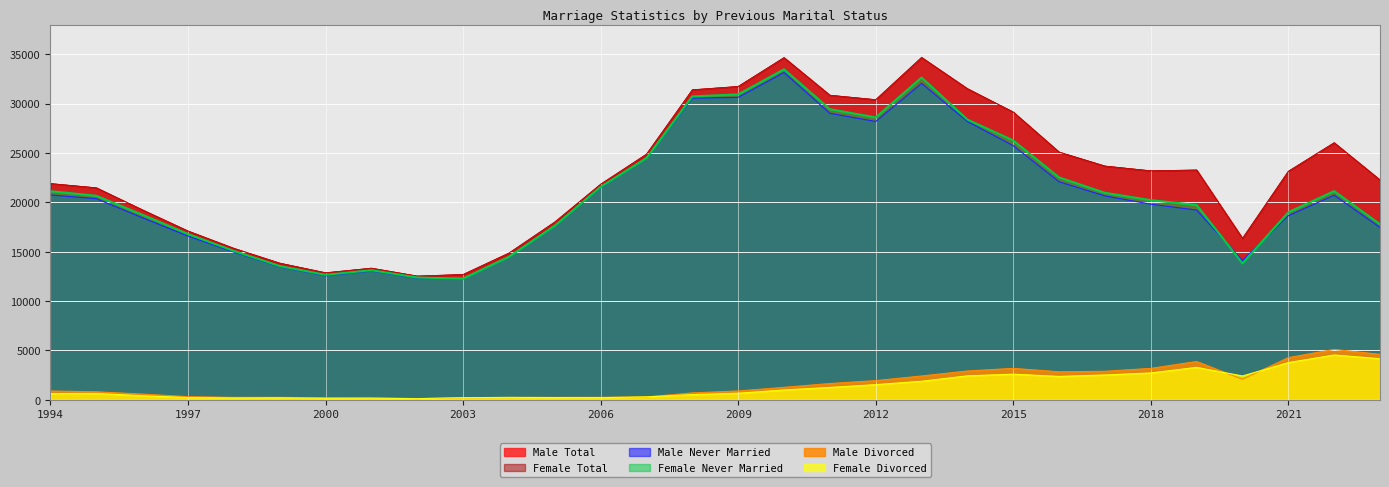

What is the minimum value for Female Divorced?

105